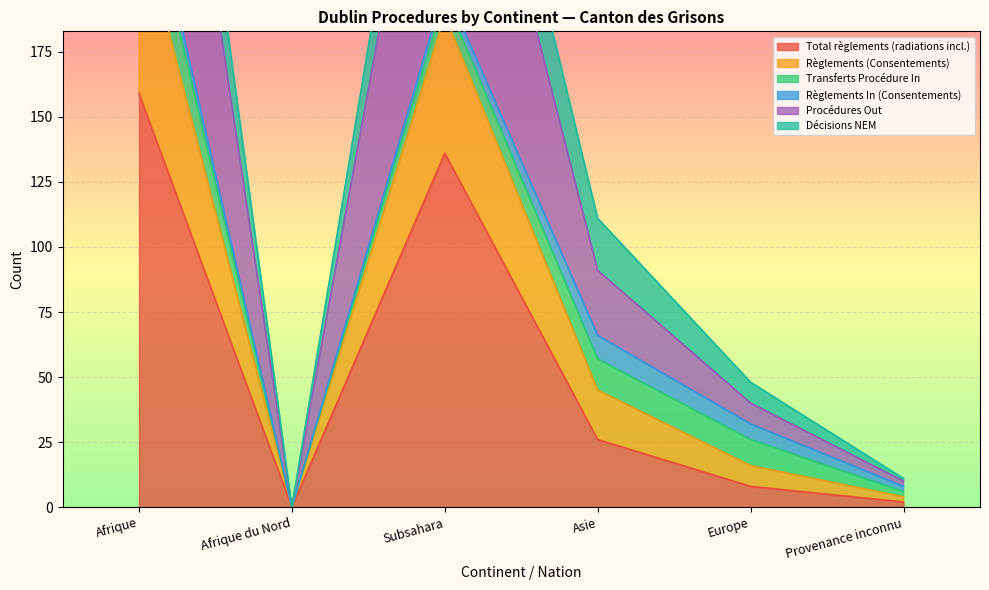

At how many categories does at least one series exceed 244?

1